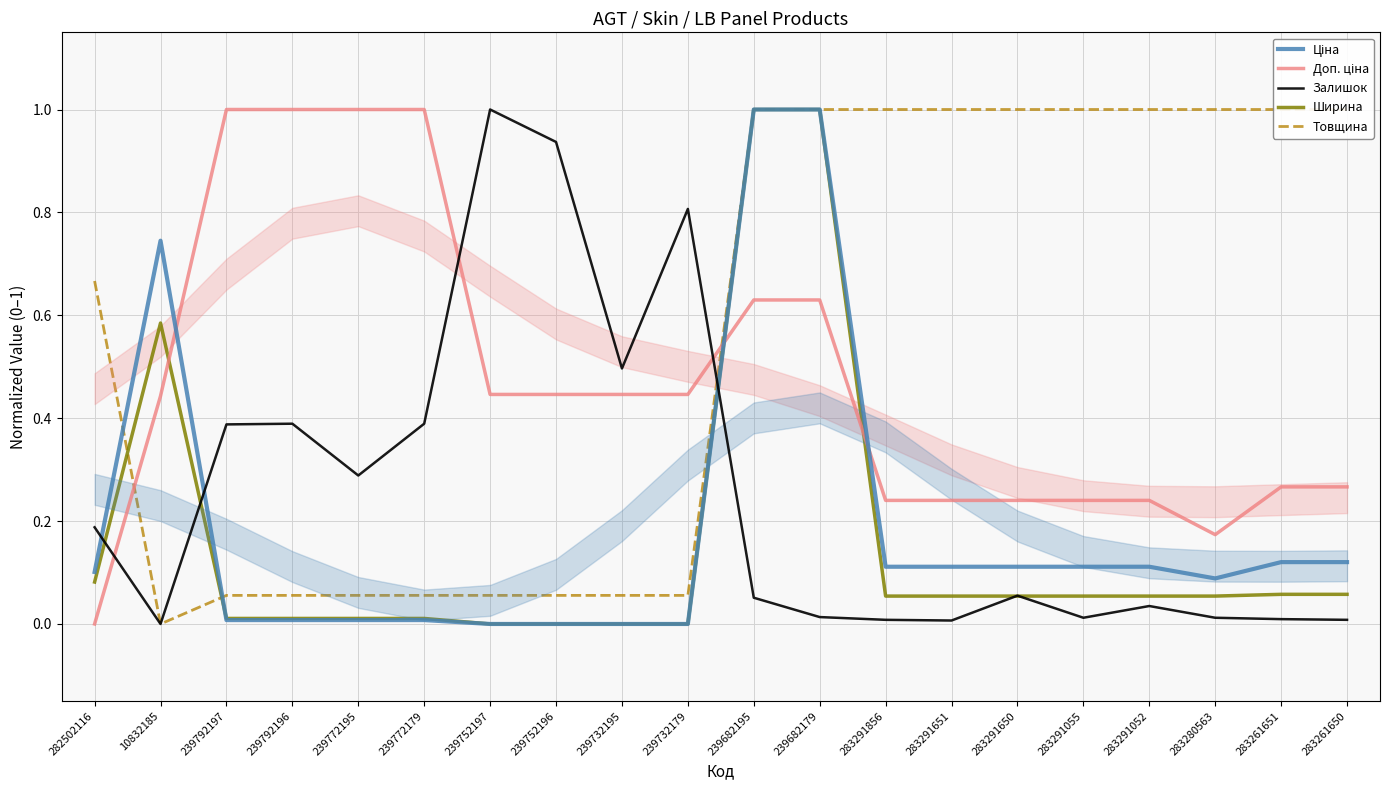

How many times do Товщина and Залишок cross each other?

1